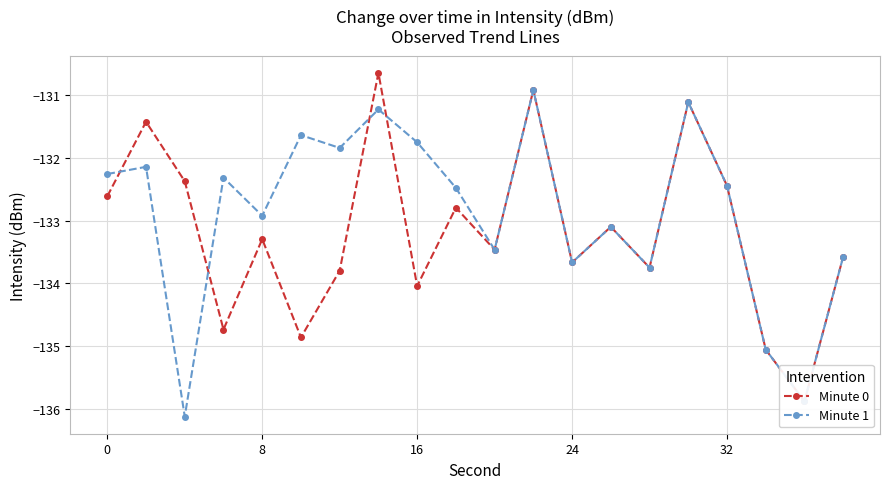

The value of Minute 1 at 0 is -227.5. True or false?

False